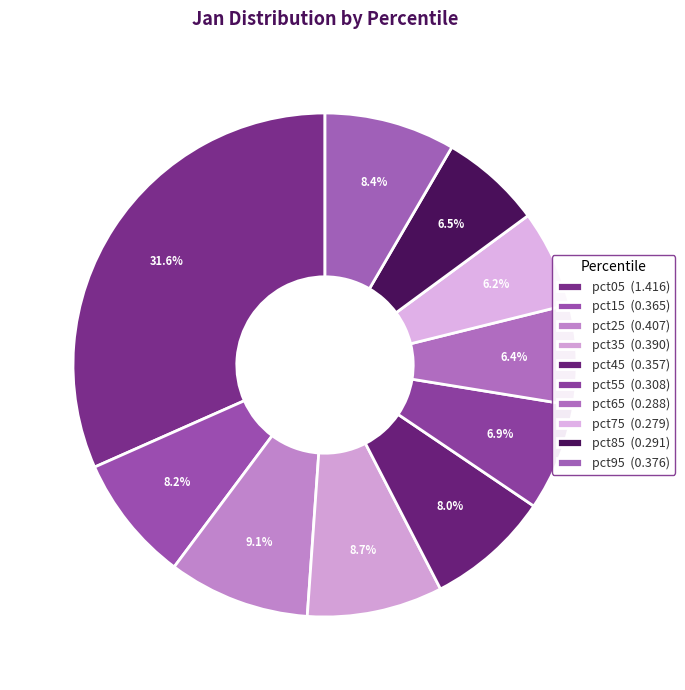

How many segments does this pie chart have?

10